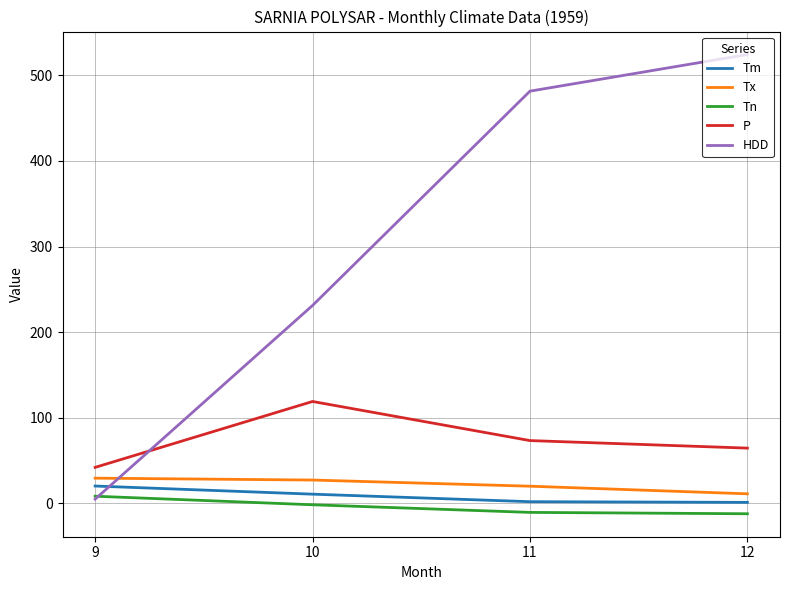

Which series has the largest total across all categories?

HDD